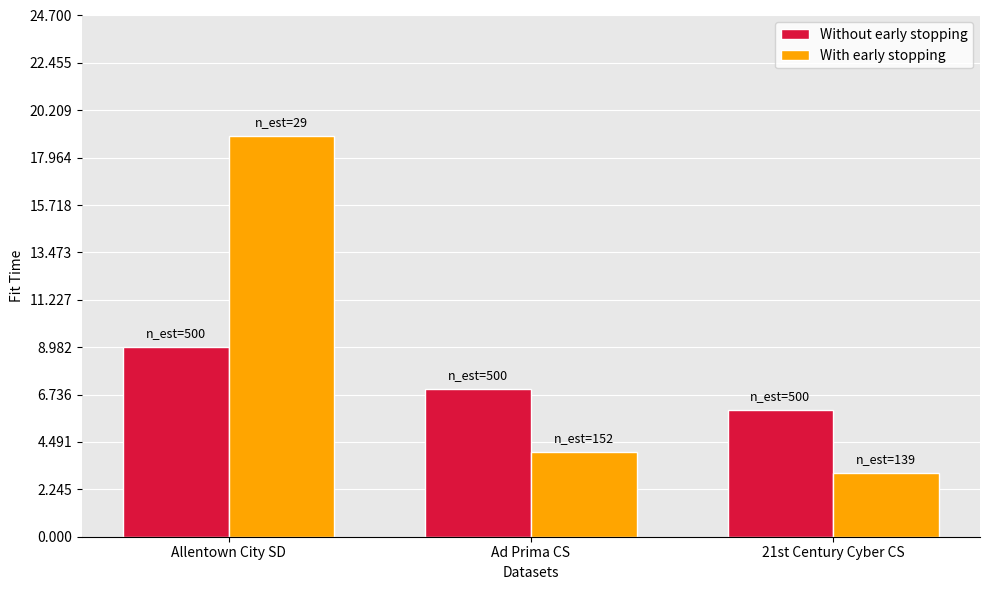

How many distinct data groups are displayed?

2